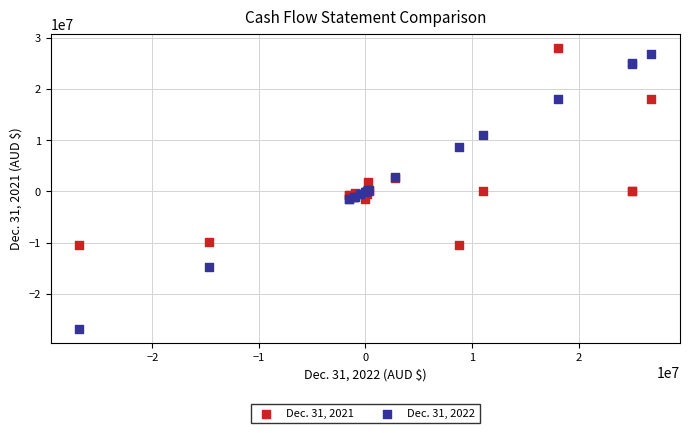

Which series has the widest spread of Y values?

Dec. 31, 2022